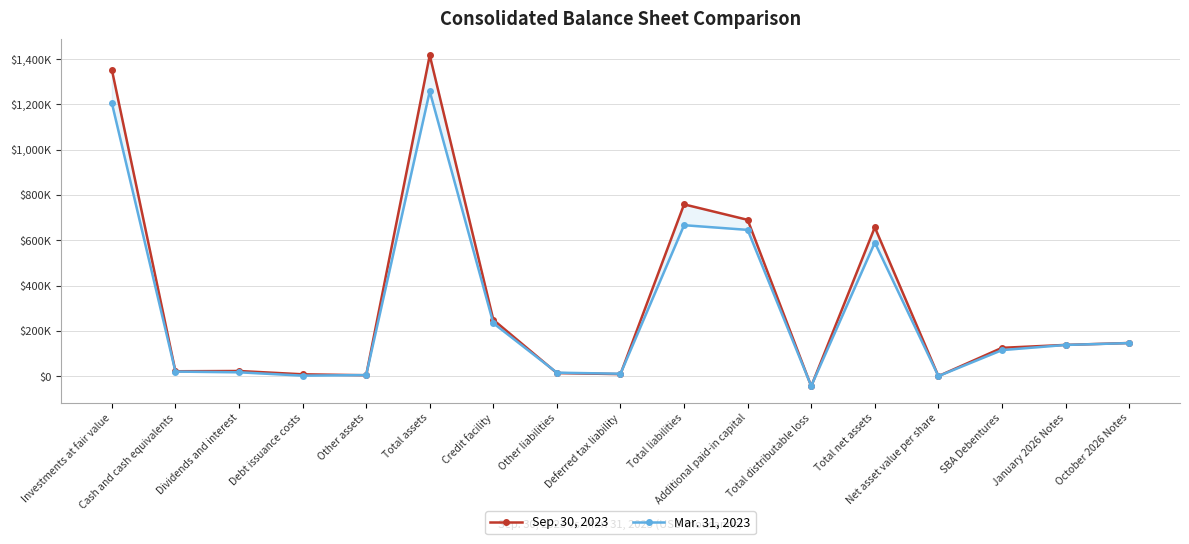

What is the difference between the highest and lowest values at Other assets?

751